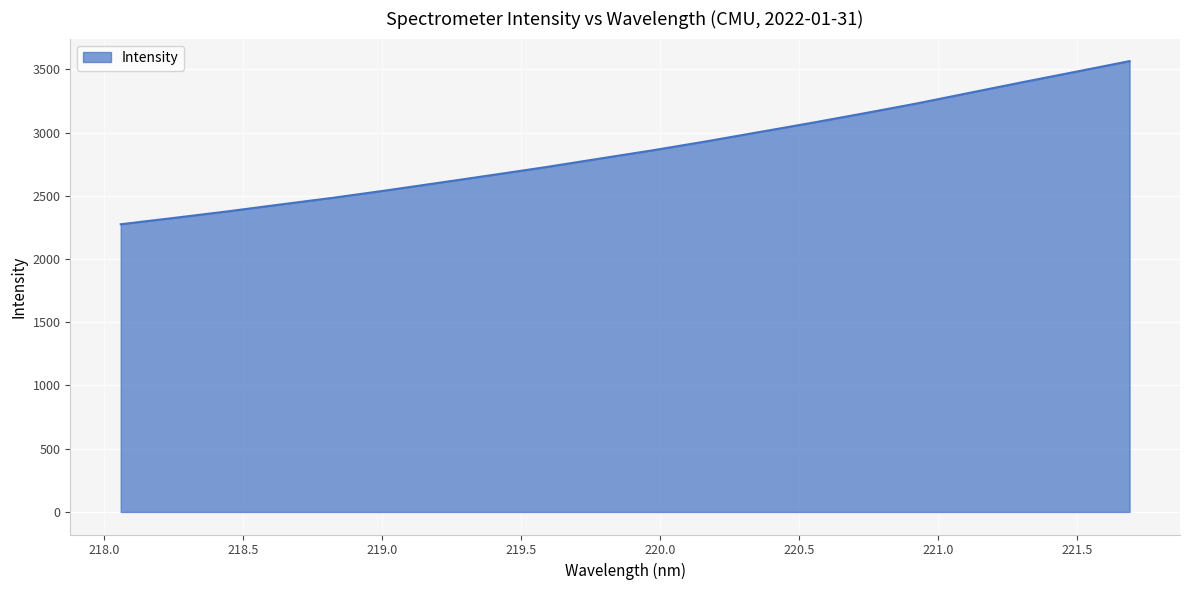

How many values exceed 2858?

10